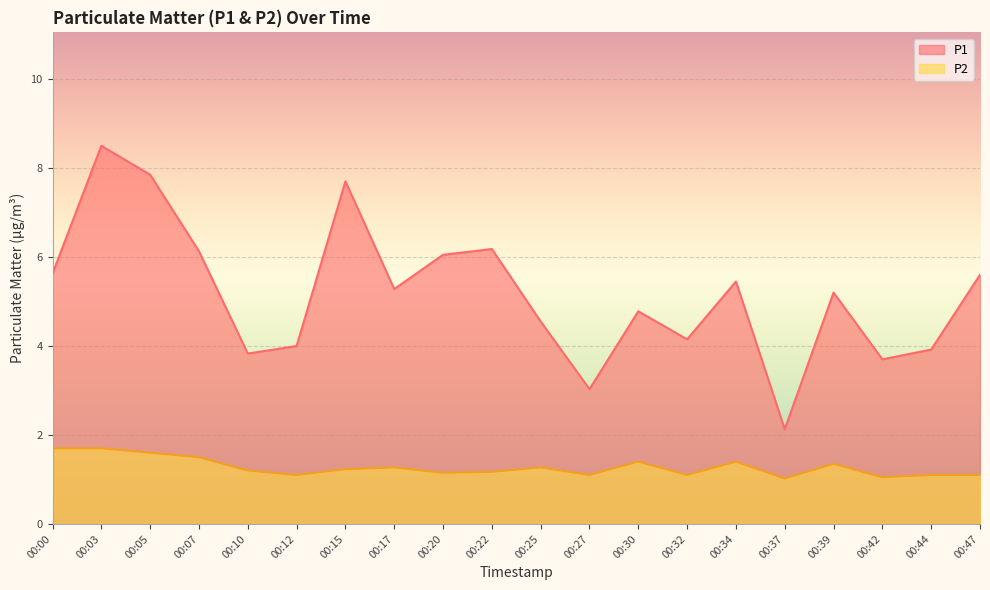

Which series changed the most between 00:00 and 00:42?

P1